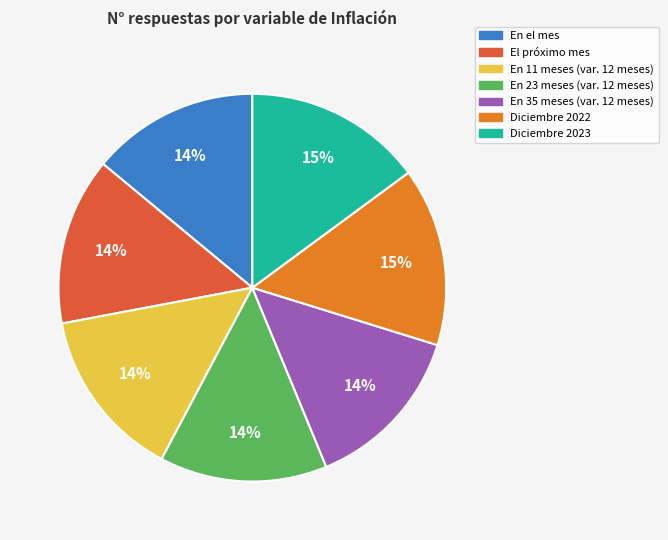

Is it true that Diciembre 2023 is 6% of the pie?

False